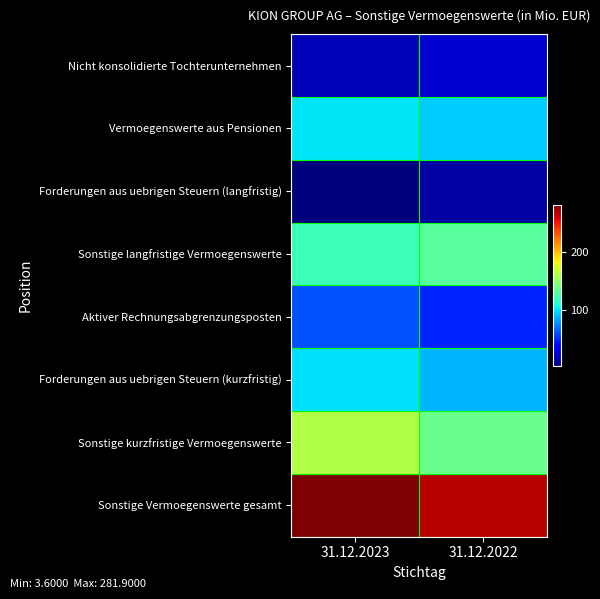

Rank the series by their maximum value, from highest to lowest.

Sonstige Vermoegenswerte gesamt, Sonstige kurzfristige Vermoegenswerte, Sonstige langfristige Vermoegenswerte, Vermoegenswerte aus Pensionen, Forderungen aus uebrigen Steuern (kurzfristig), Aktiver Rechnungsabgrenzungsposten, Nicht konsolidierte Tochterunternehmen, Forderungen aus uebrigen Steuern (langfristig)